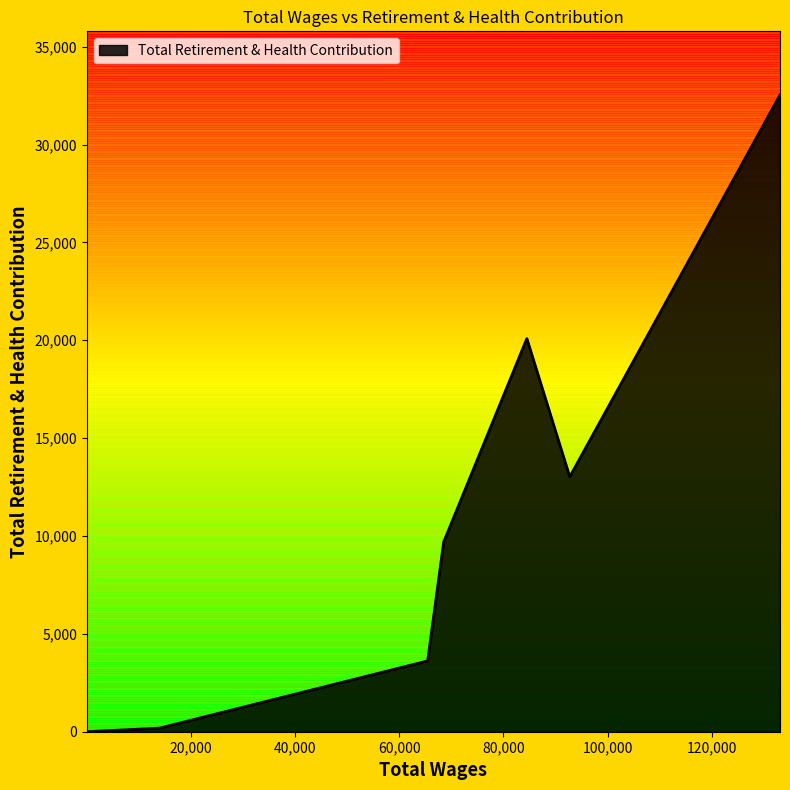

At which label is the value closest to 16265?

92747.0